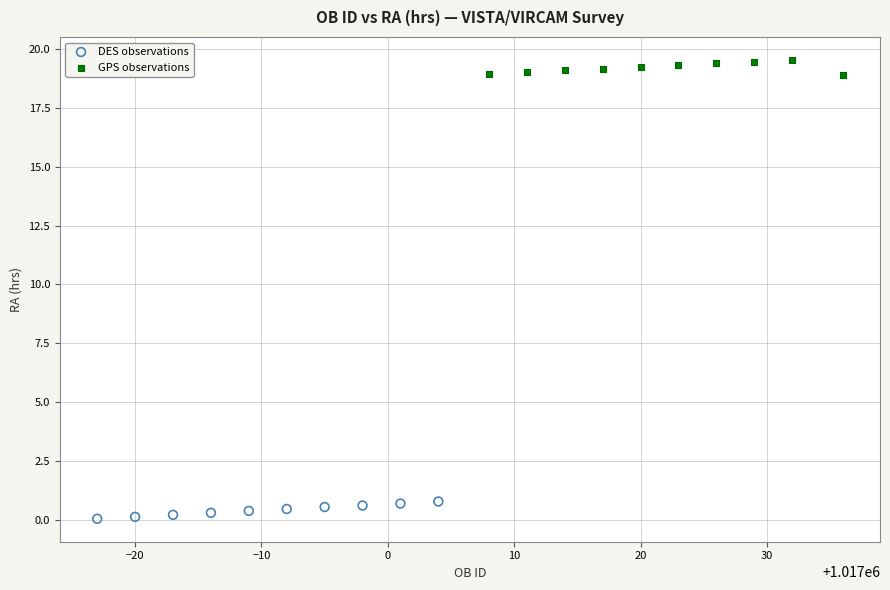

Which series contains the lowest Y value?

DES observations